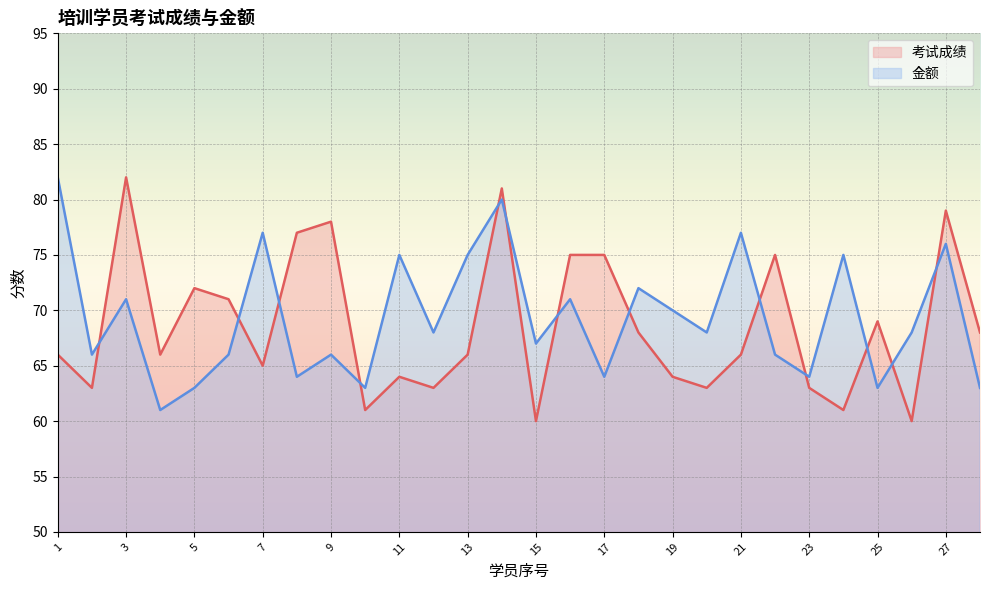

The value of 金额 at 18 is 40. True or false?

False